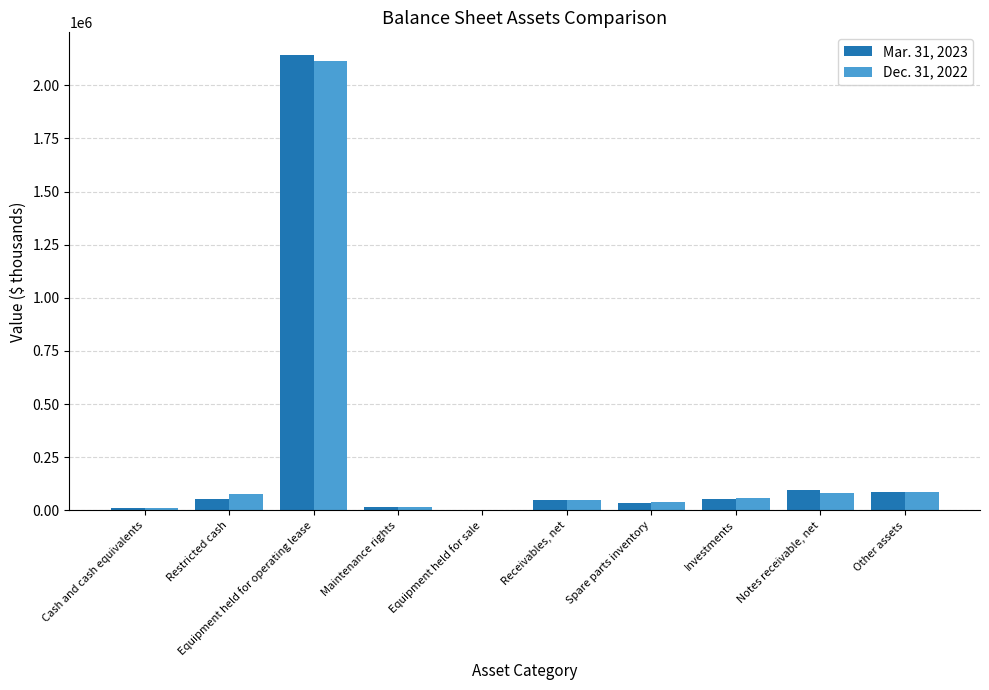

What is the average value of the Mar. 31, 2023 series?

254391